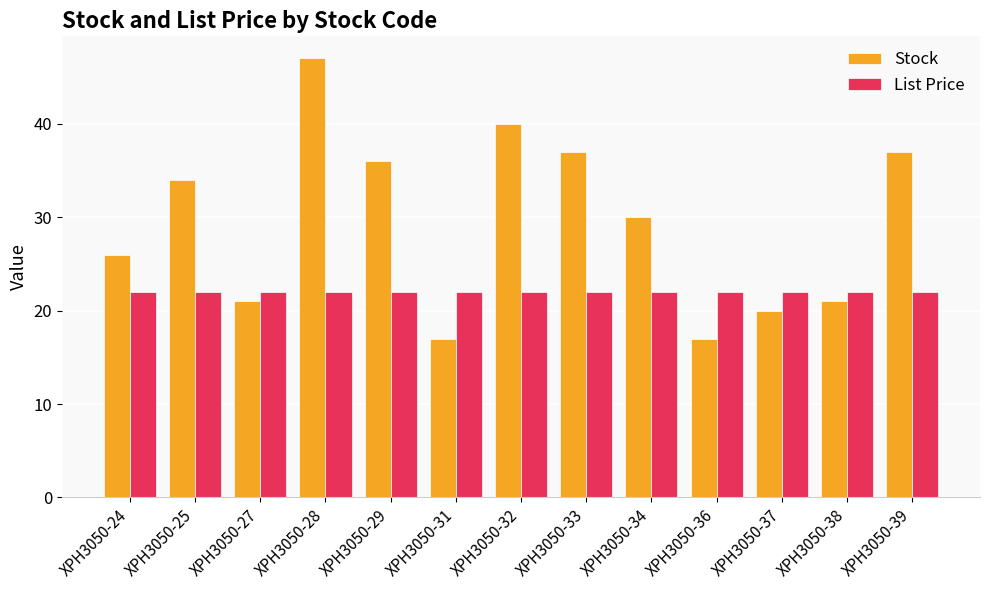

Between XPH3050-33 and XPH3050-36, which series saw the biggest shift?

Stock